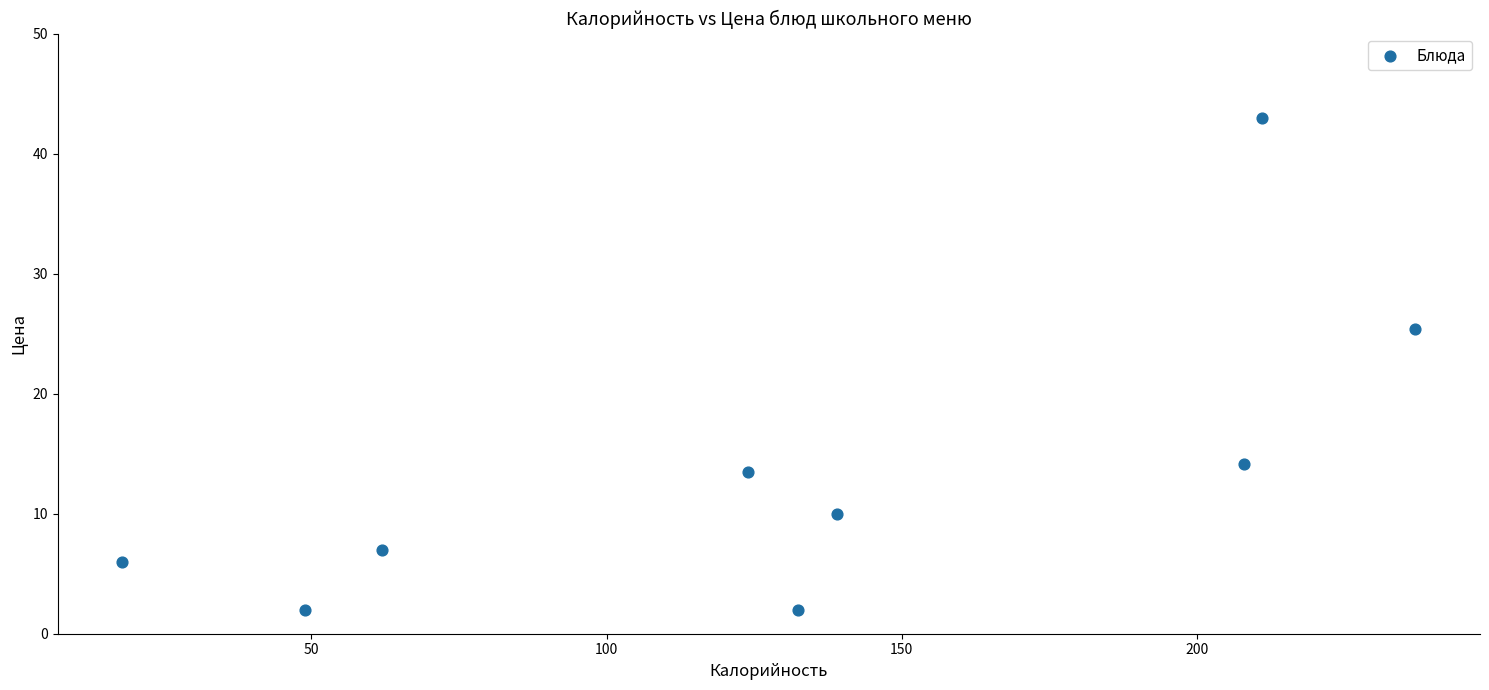

What is the range of X values (max minus min)?

219.0